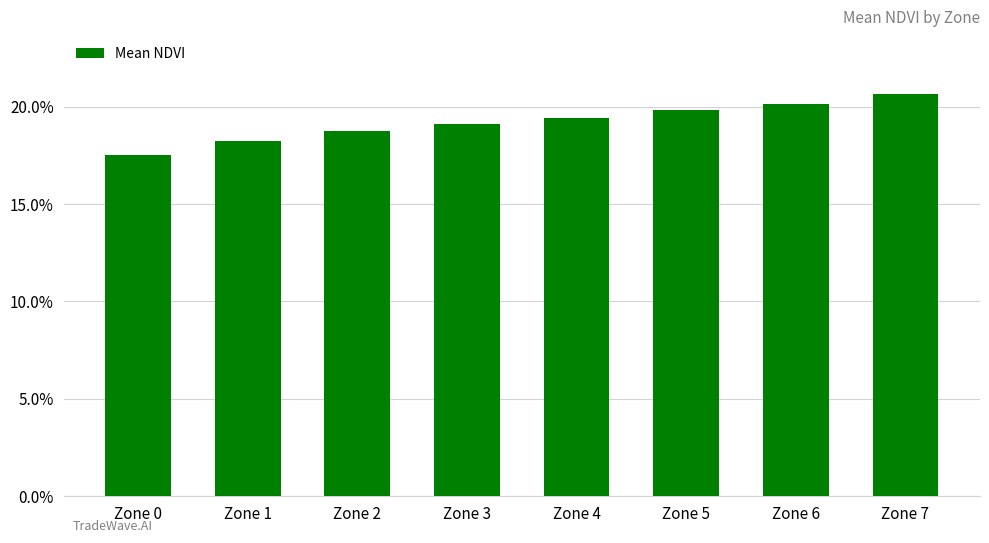

Which category has the lowest value across all series?

Zone 0